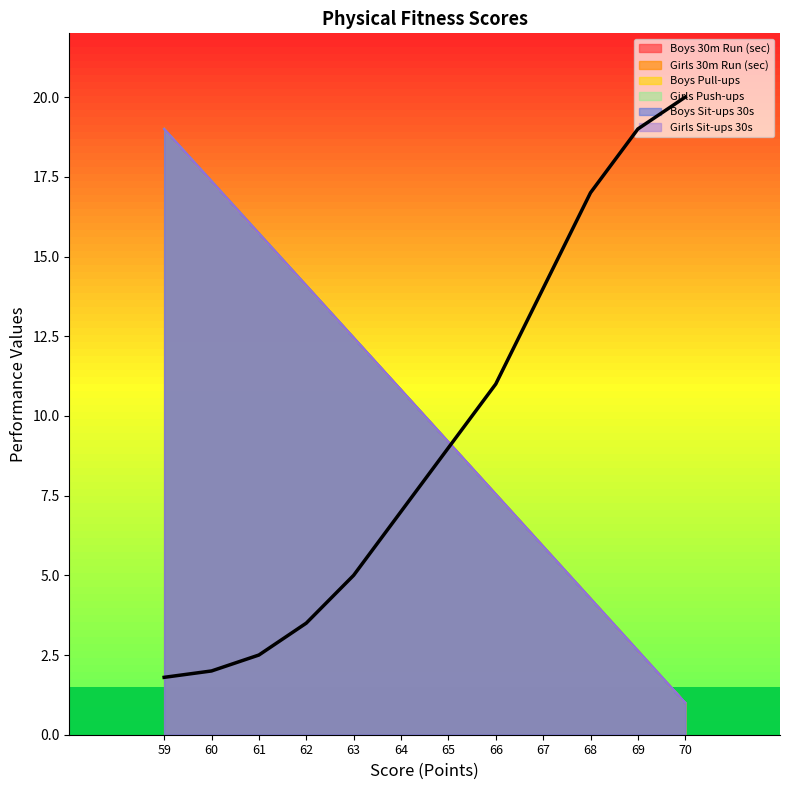

What is the minimum value shown in the chart?

1.0